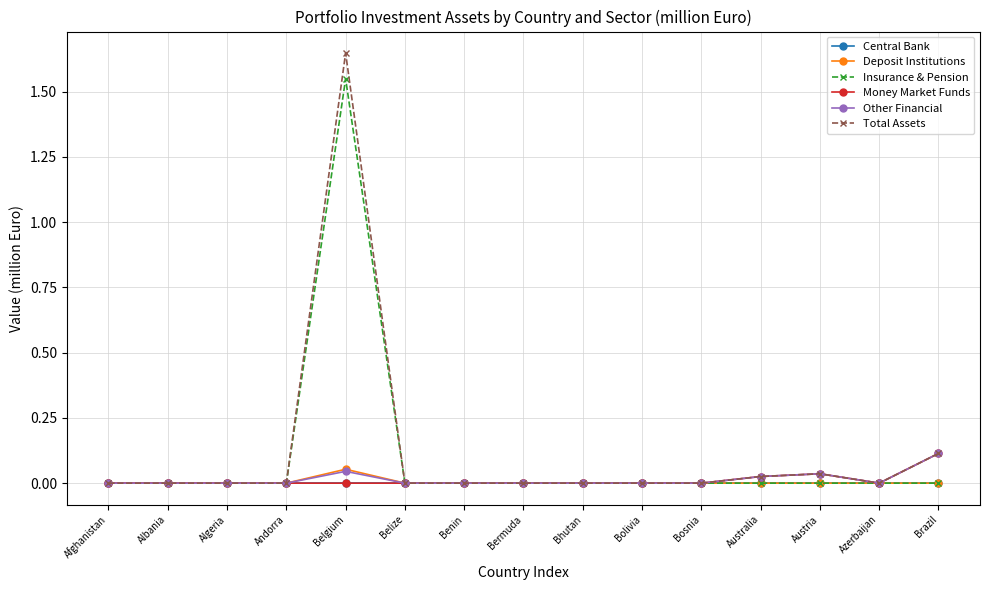

What position from the left is Benin?

7